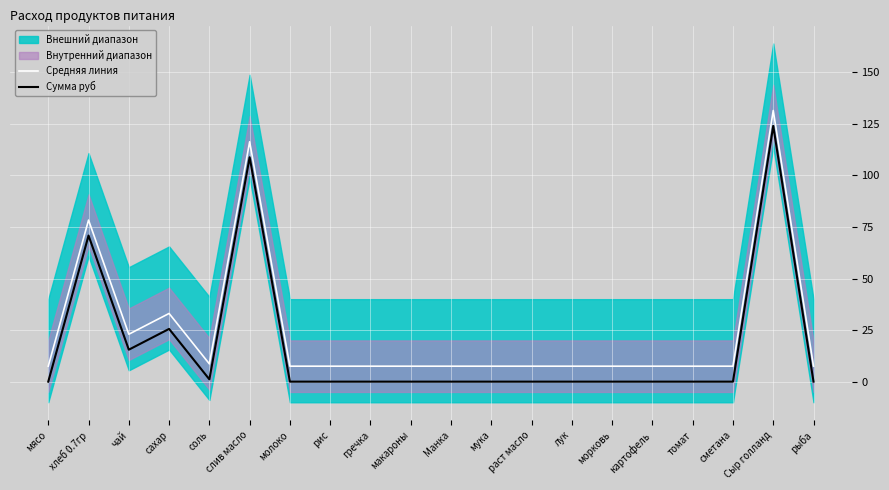

At which label does Средняя линия reach its minimum?

мясо